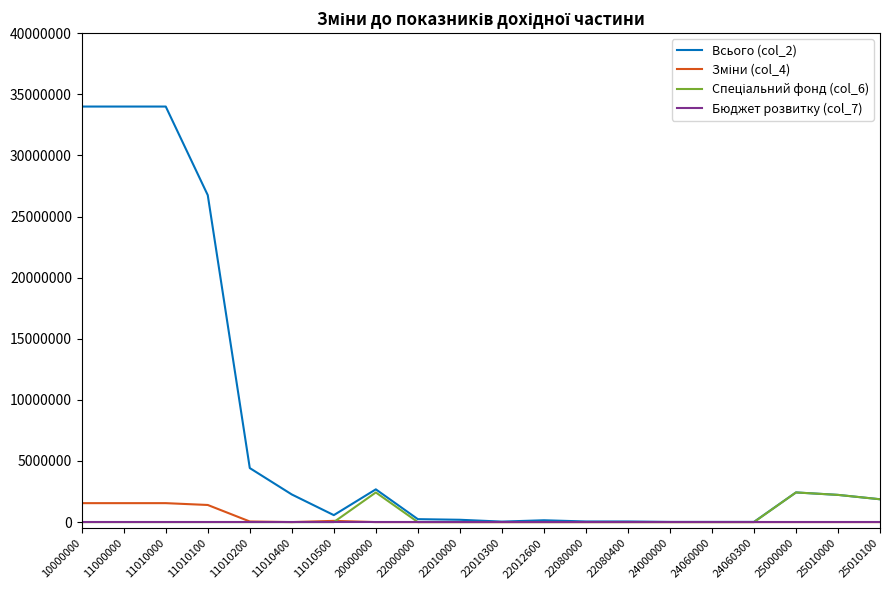

Which series has the widest spread of values?

Всього (col_2)